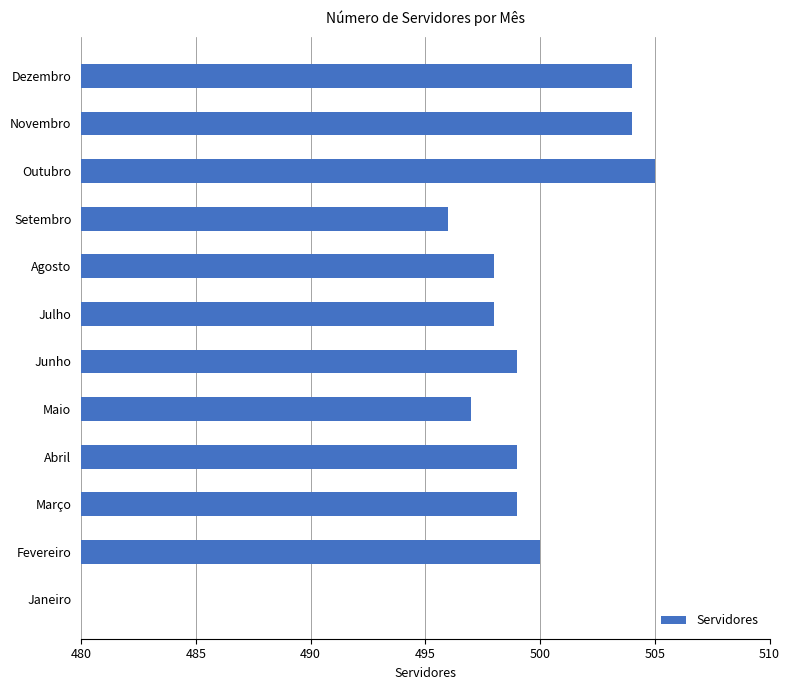

Reading left to right, list all the values displayed in this chart.

456	500	499	499	497	499	498	498	496	505	504	504